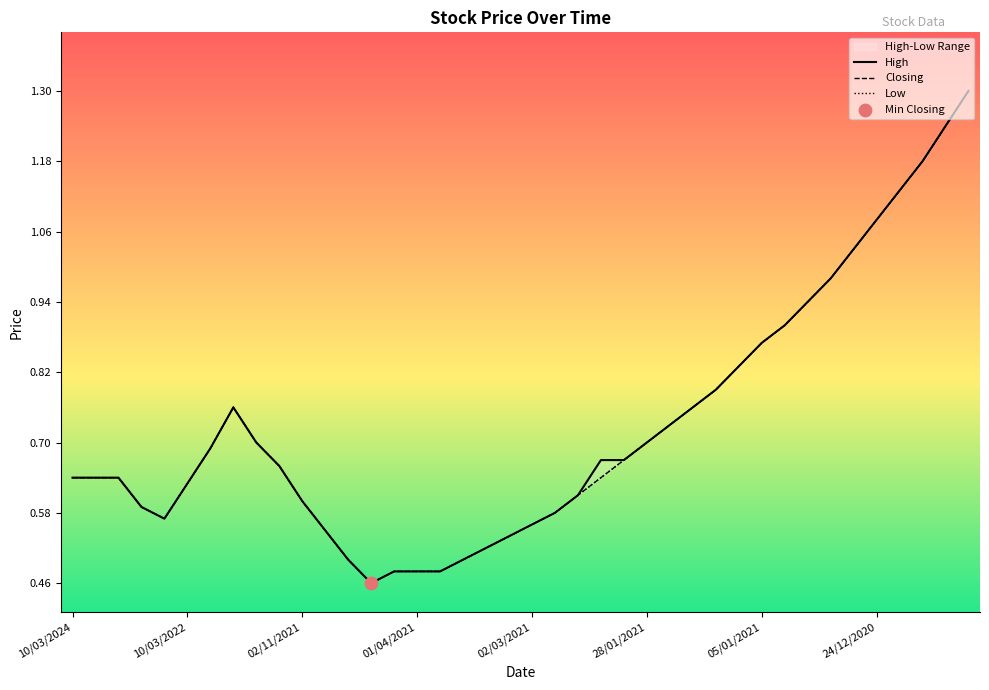

What are all the series names shown in the legend?

High, Low, Closing